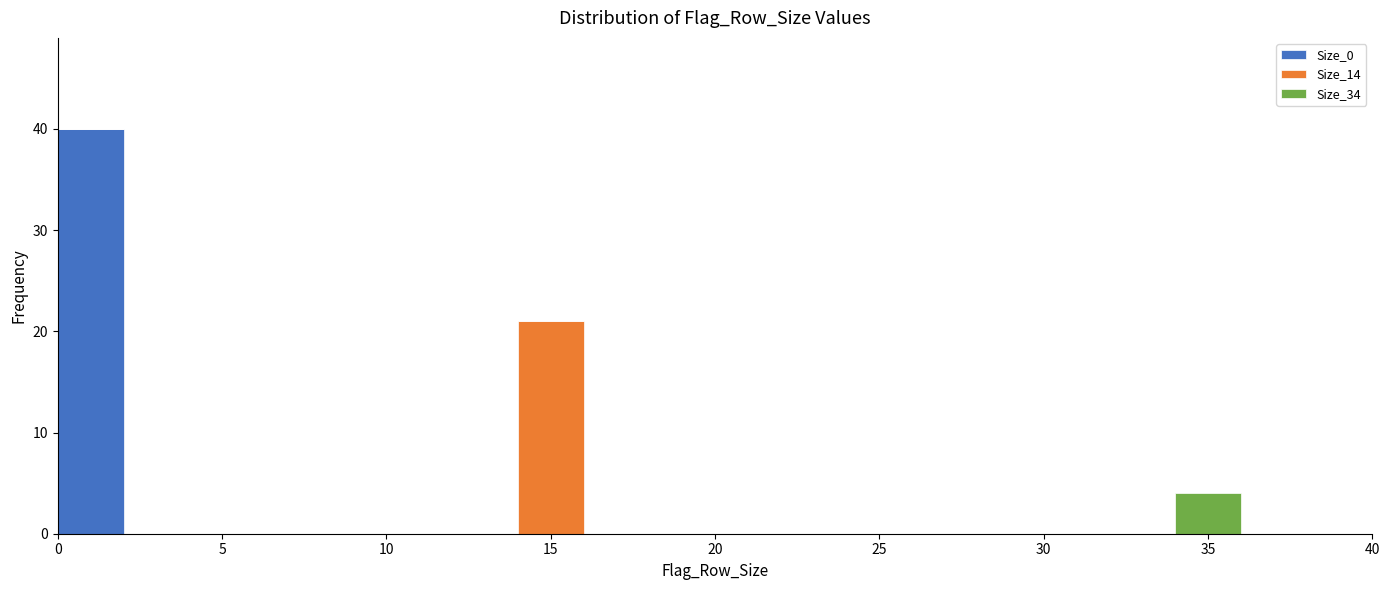

What is the total height of the stacked bar covering 34 to 36 on the x-axis? The values are not printed on the chart, so give them approximately, as read against the axis.

4